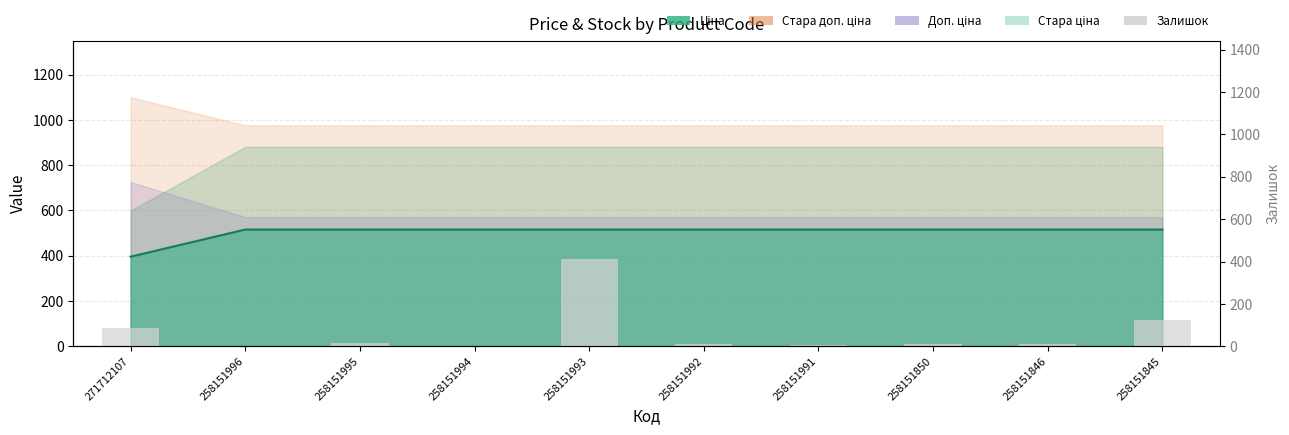

Reading right to left, what are all the values shown in this chart?

124	9	9	4	13	412	0	14	0	85